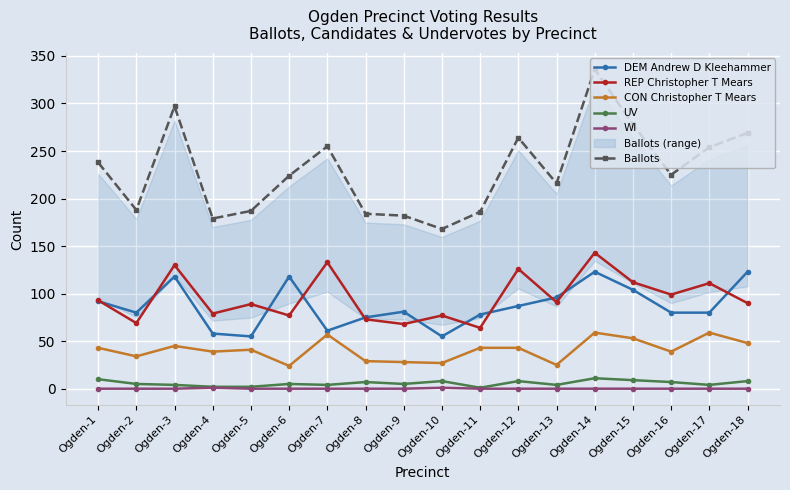

What is the difference between the maximum and minimum values in the DEM Andrew D Kleehammer series?

68